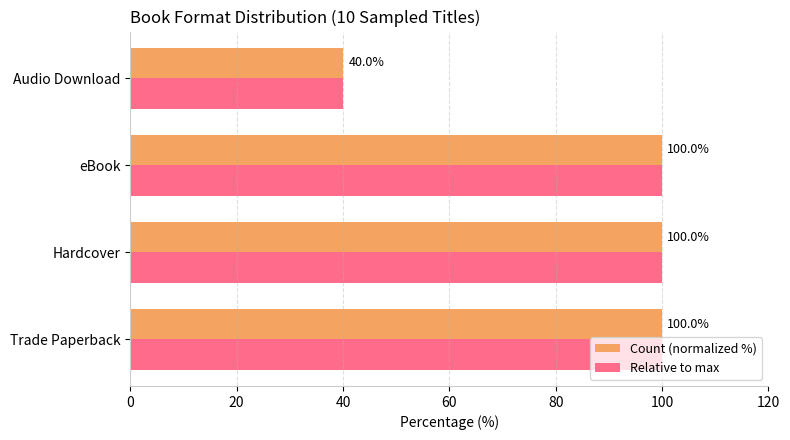

What is the difference between the Count (normalized %) values at eBook and Audio Download?

60